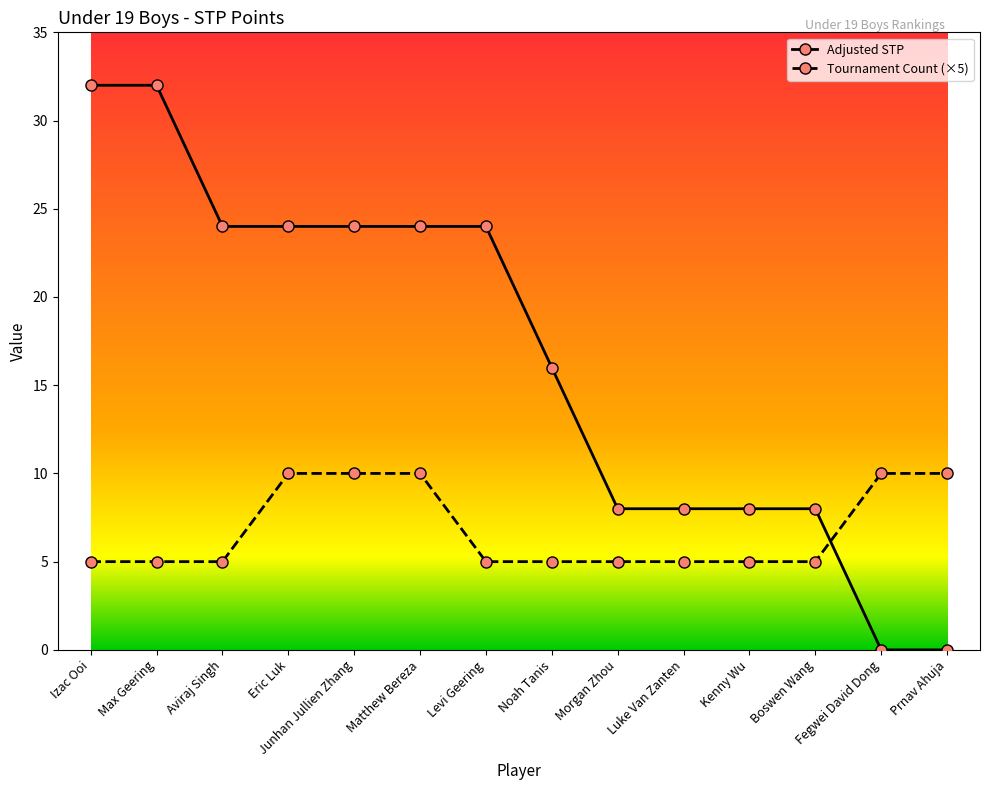

What is the greatest value displayed?

32